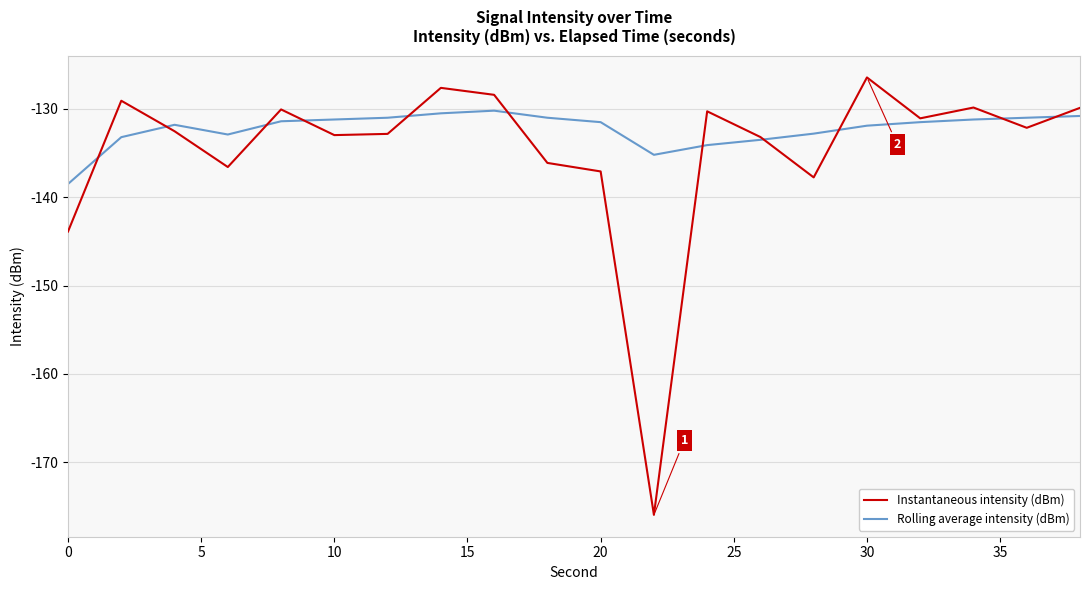

Which series has the largest total across all categories?

Rolling average intensity (dBm)